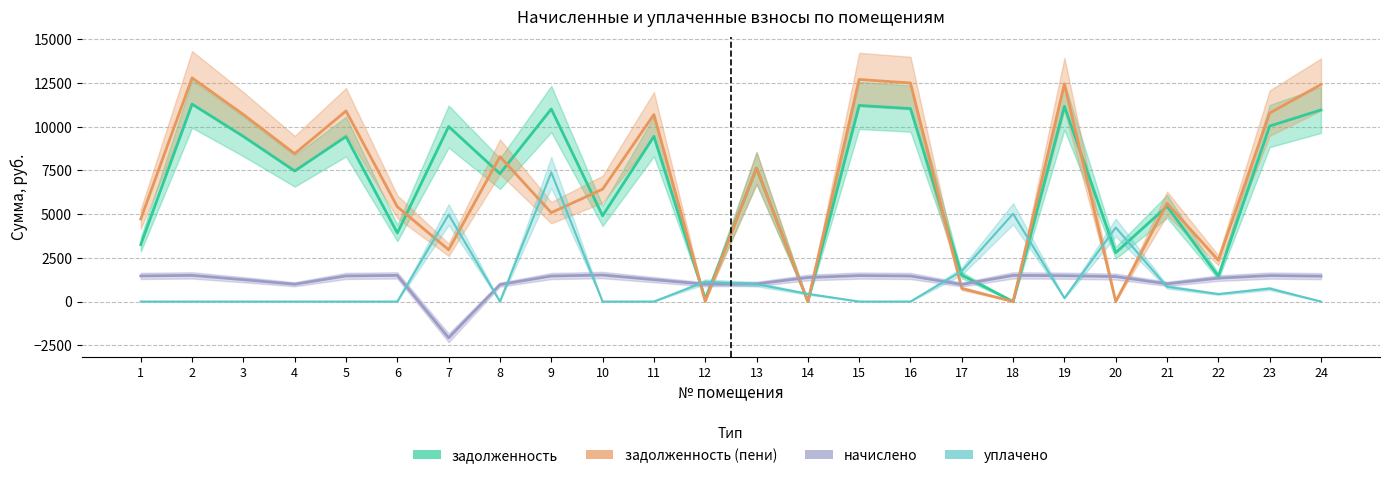

Is the value of задолженность (пени) at 8 greater than the value of задолженность at 6?

Yes